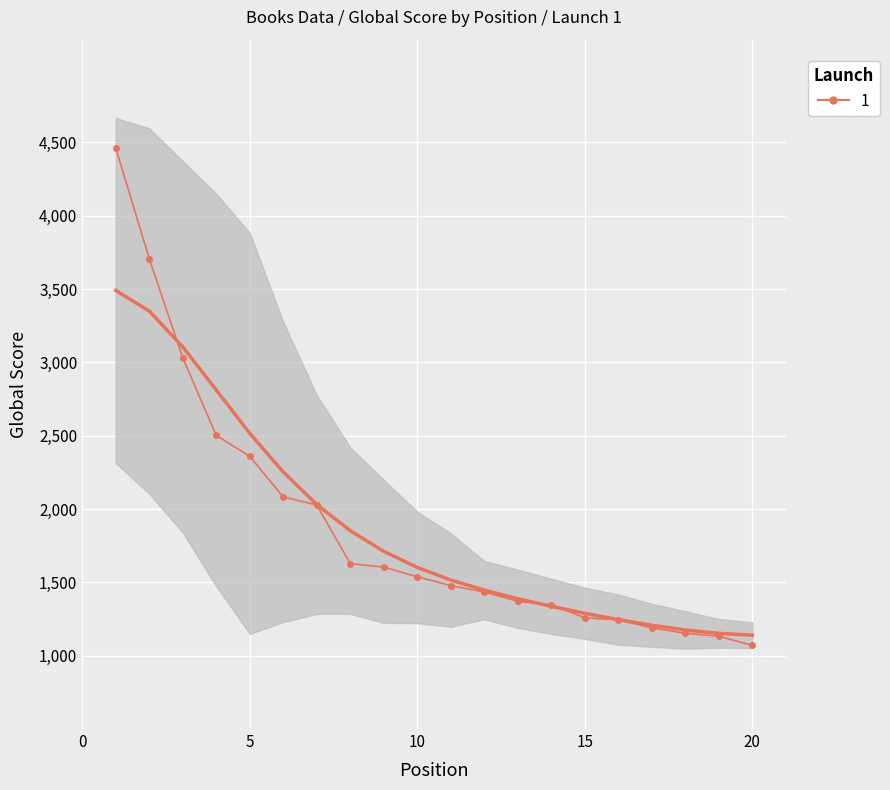

At which label is the value closest to 2766?

4